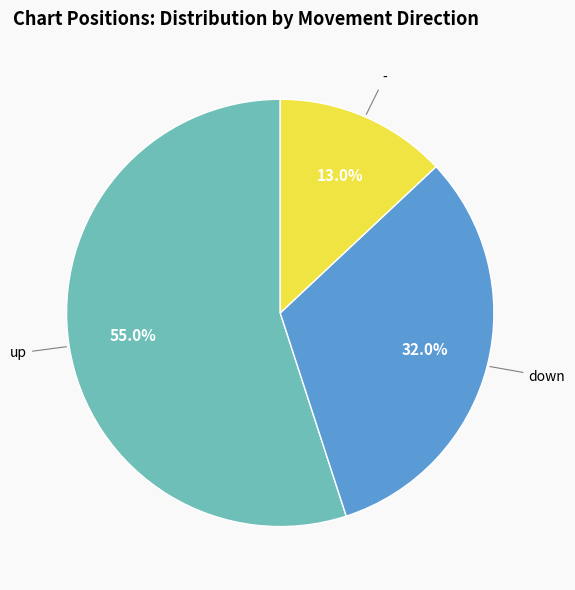

Does up account for over 50% of the chart?

Yes